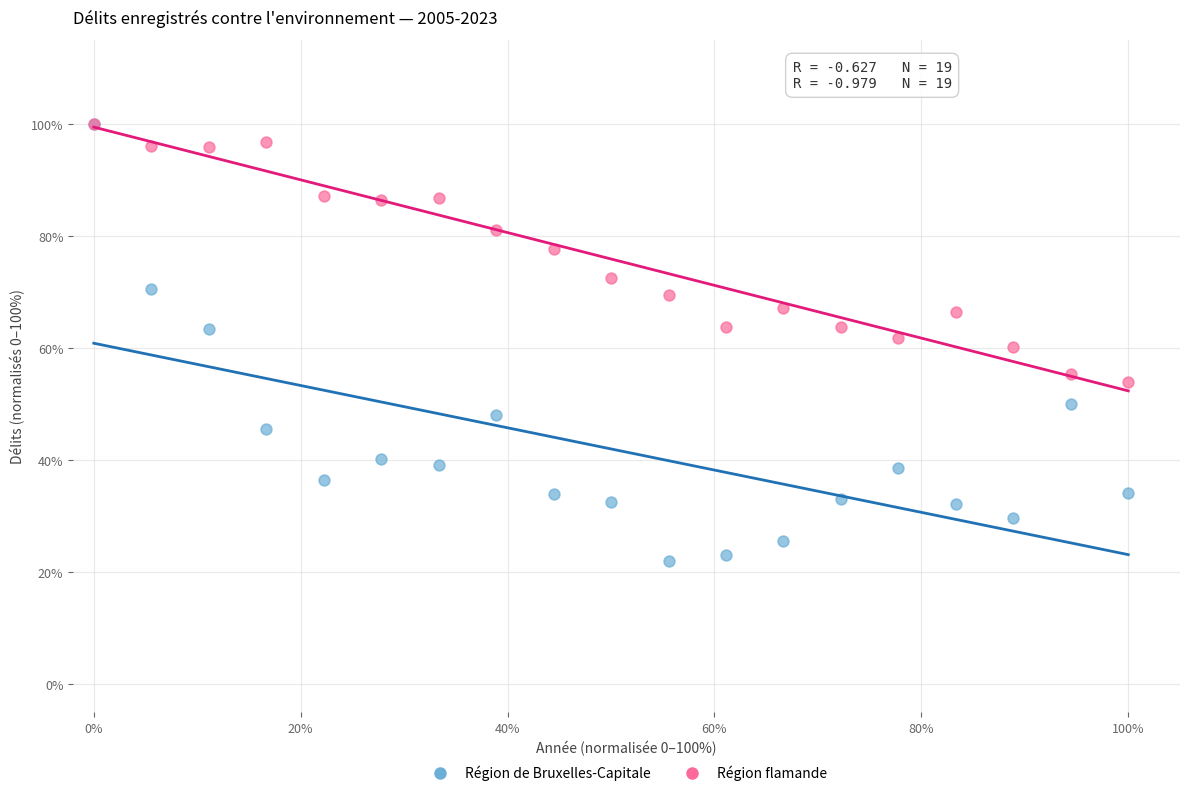

In the Région flamande series, what Y value is closest to 76?

77.7